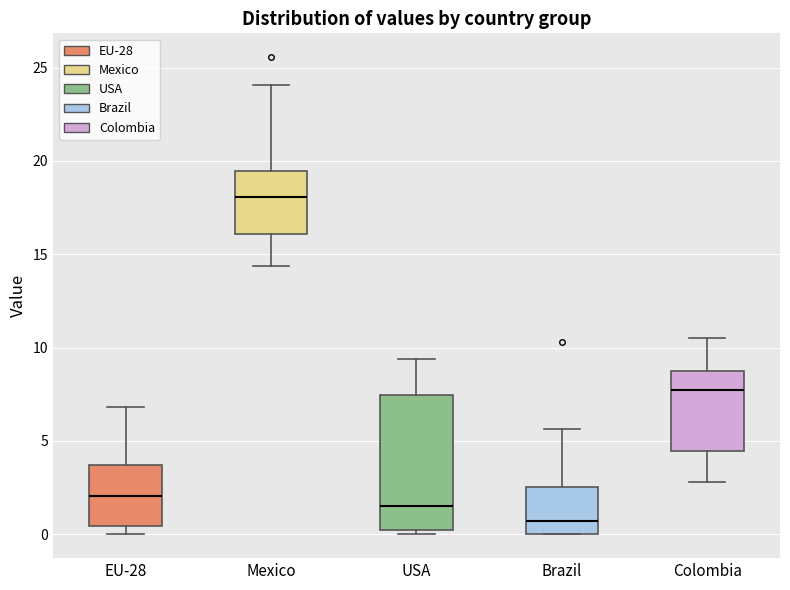

Where is the upper edge of the box for Brazil on the y-axis? The values are not printed on the chart, so give them approximately, as read against the axis.

2.5